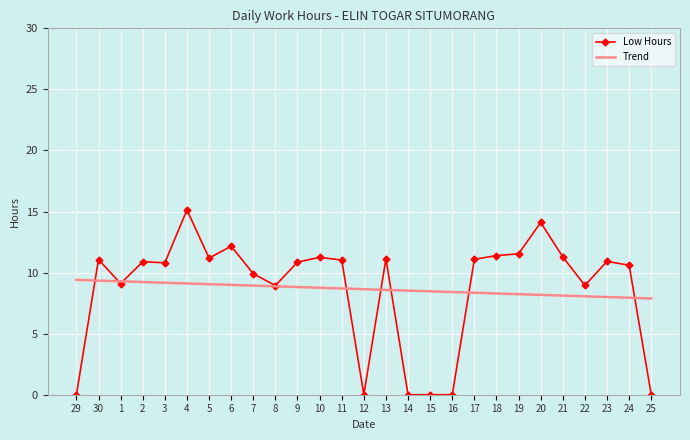

What are all the series names shown in the legend?

Low Hours, Trend